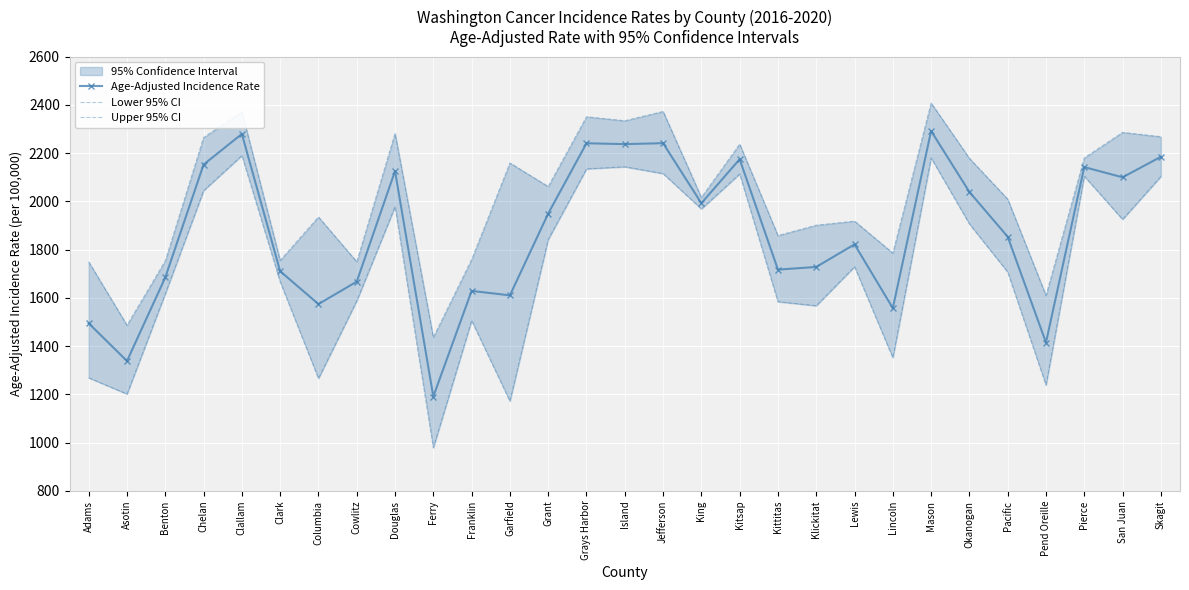

What is the label of the 5th point from the left?

Clallam